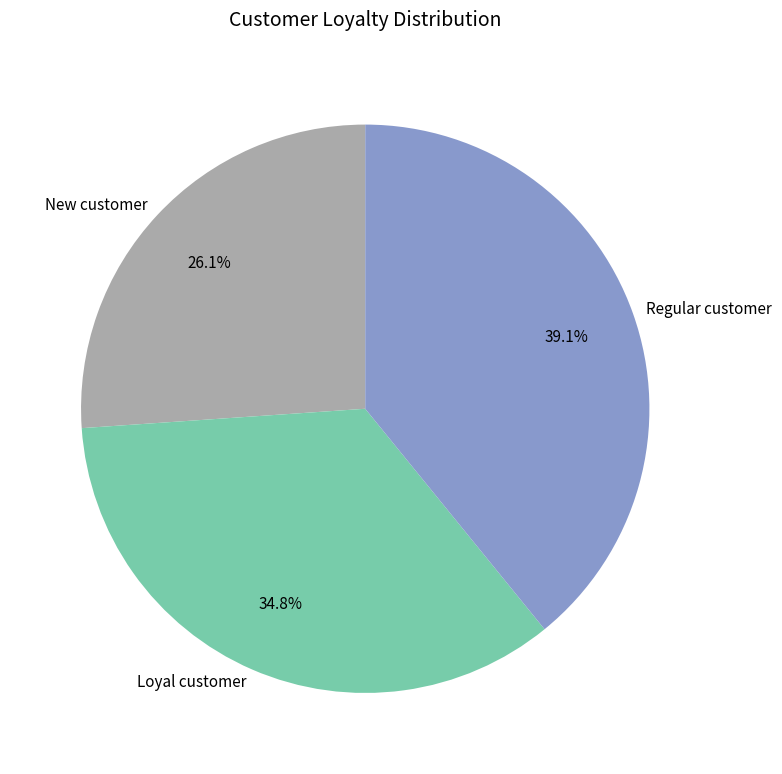

What is the largest slice in the pie chart?

Regular customer